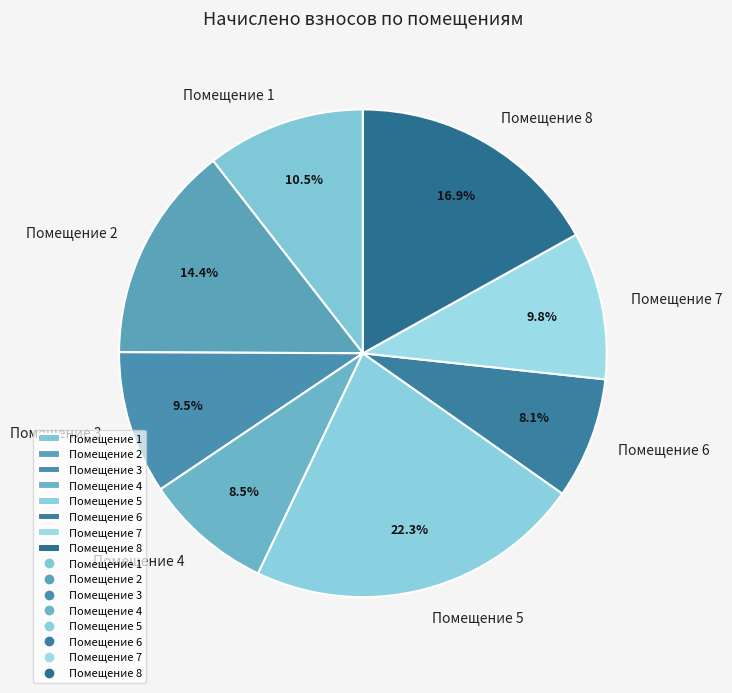

To the nearest percent, what is the average slice percentage?

12%